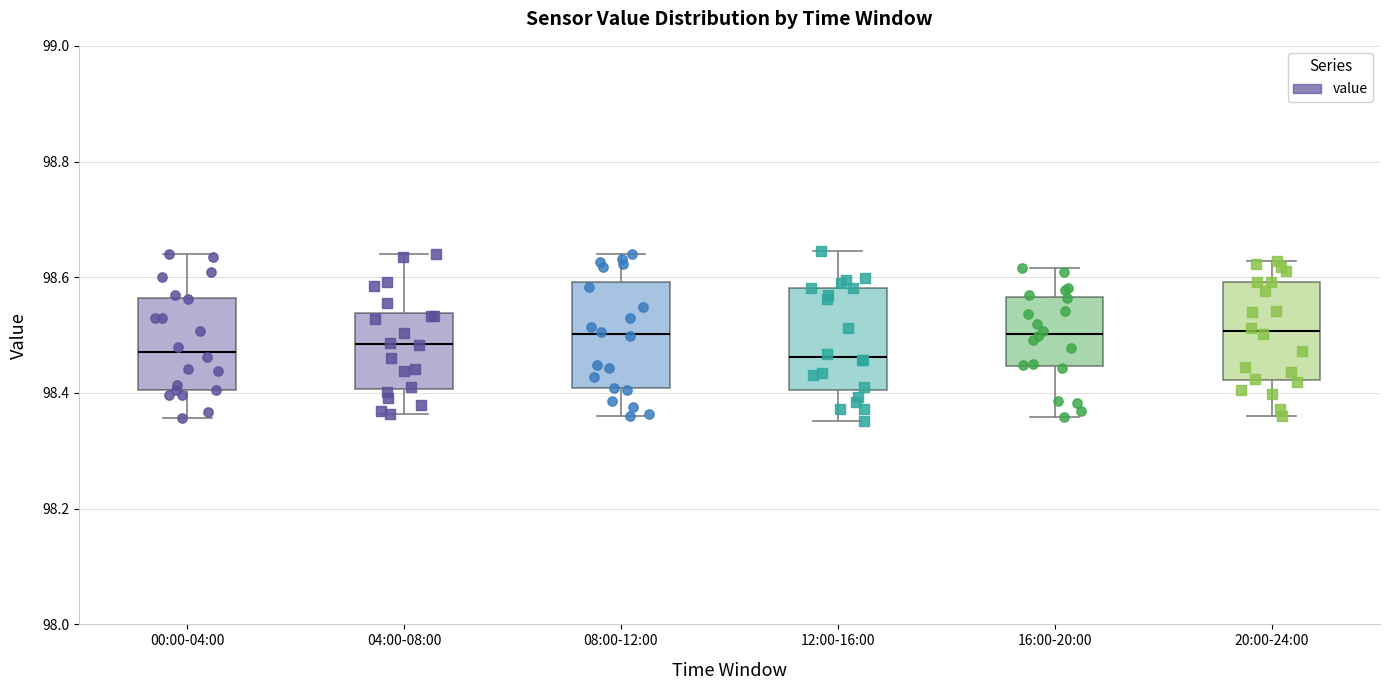

Where does the median line of the box for 12:00-16:00 sit on the y-axis? The values are not printed on the chart, so give them approximately, as read against the axis.

98.46